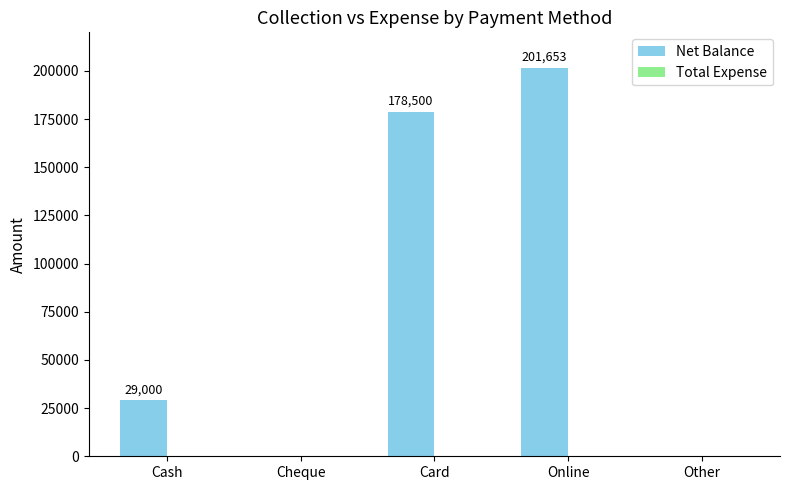

Which has a higher value, Cash or Cheque?

Cash